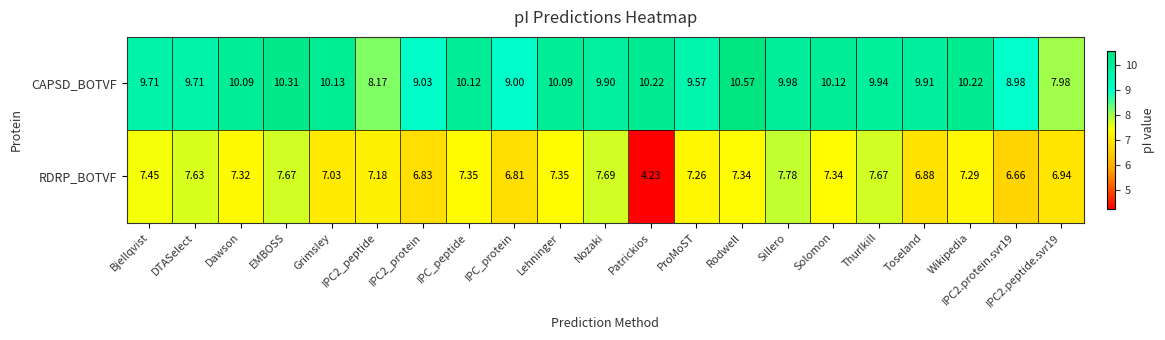

Where does the CAPSD_BOTVF series first go above 9?

Bjellqvist